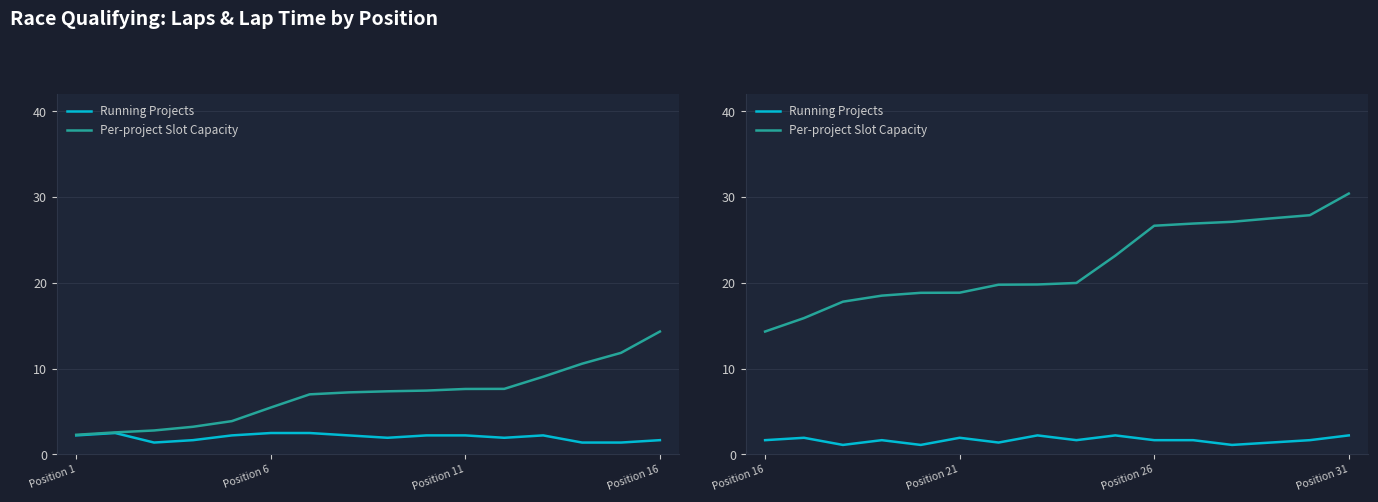

What is the maximum value shown in the chart?

30.4